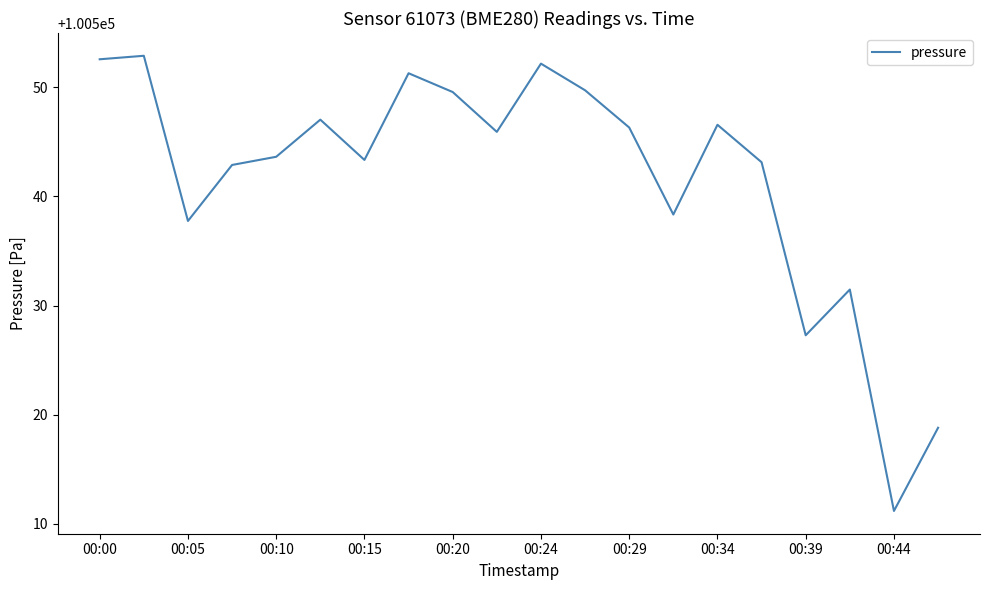

What is the greatest value displayed?

100552.9